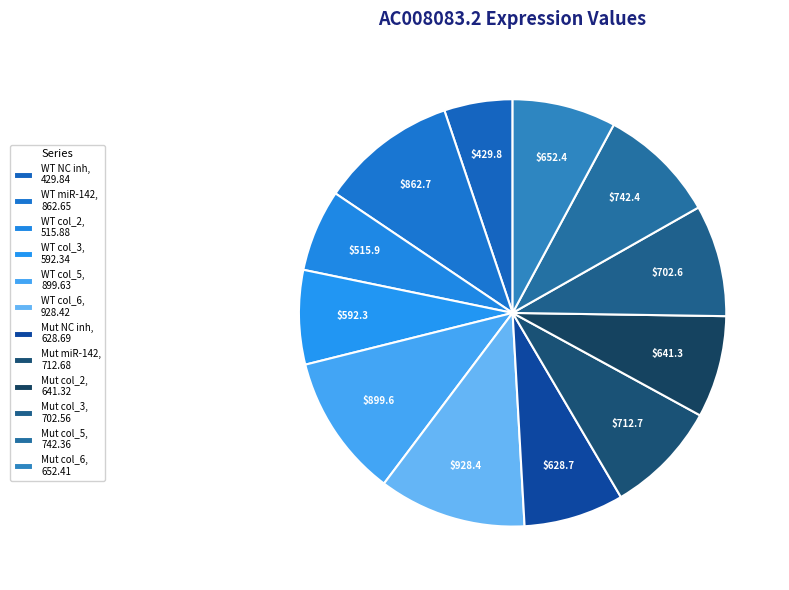

Count the number of slices in the pie.

12